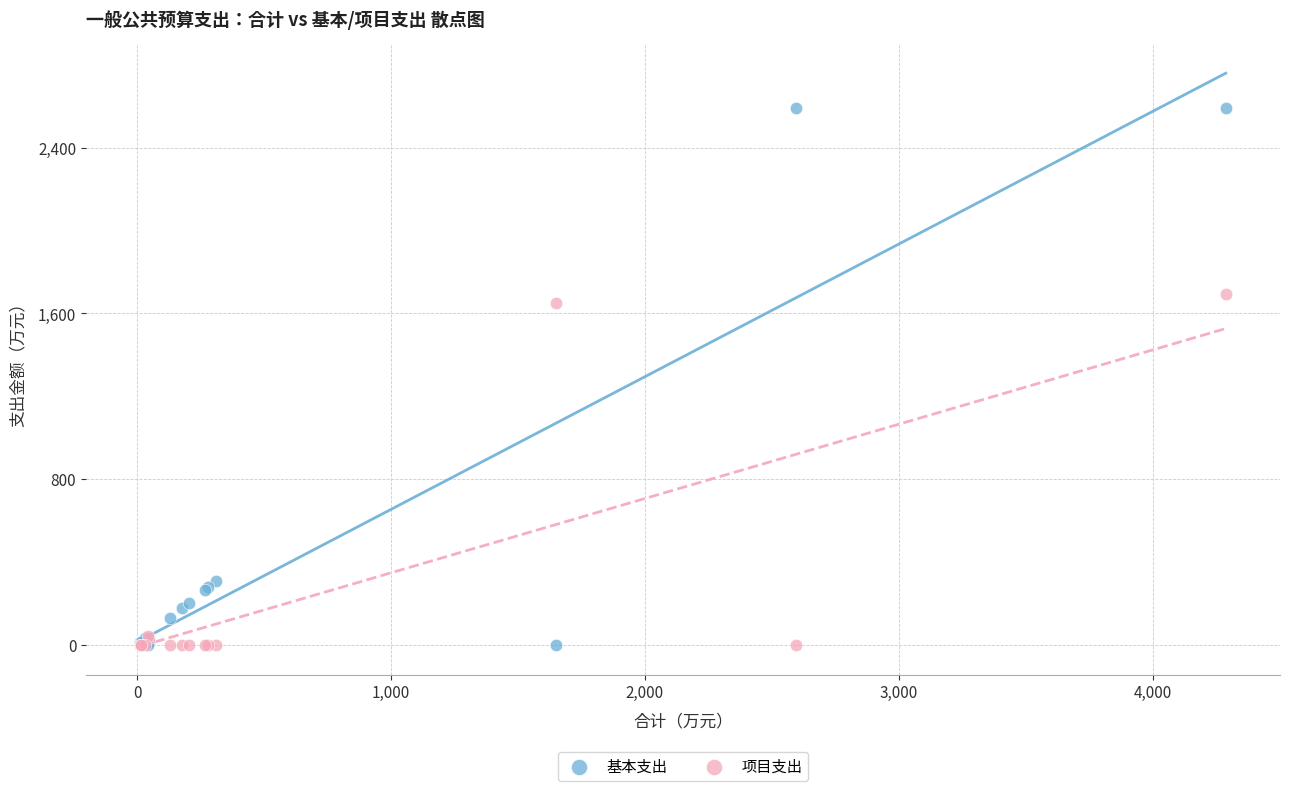

Which series has the largest Y range (max minus min)?

基本支出